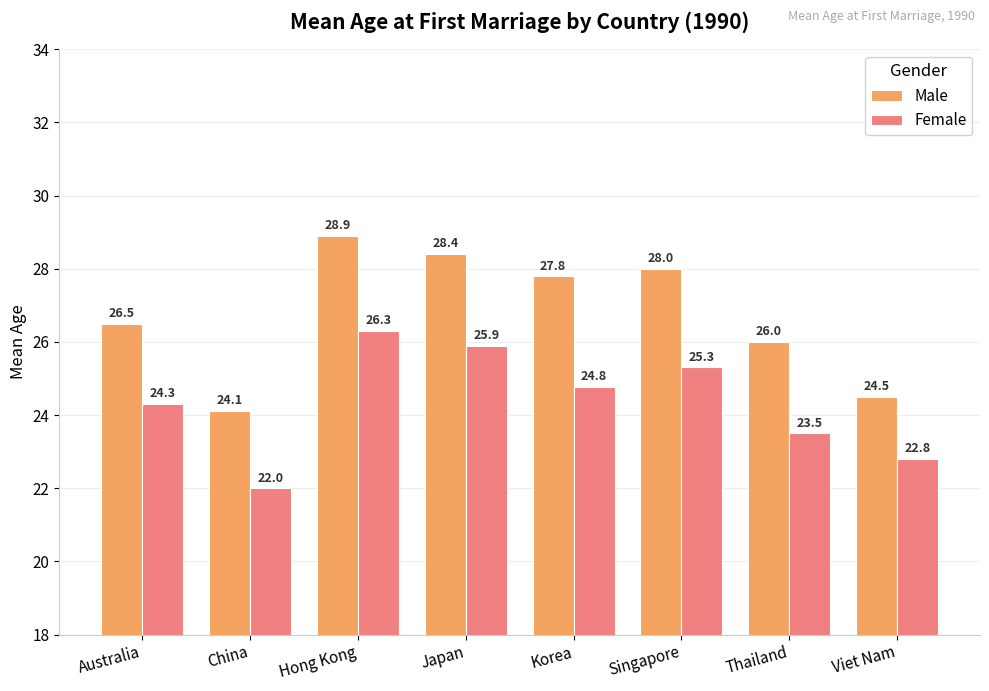

True or false: Female has a value of 11.7 at Hong Kong.

False